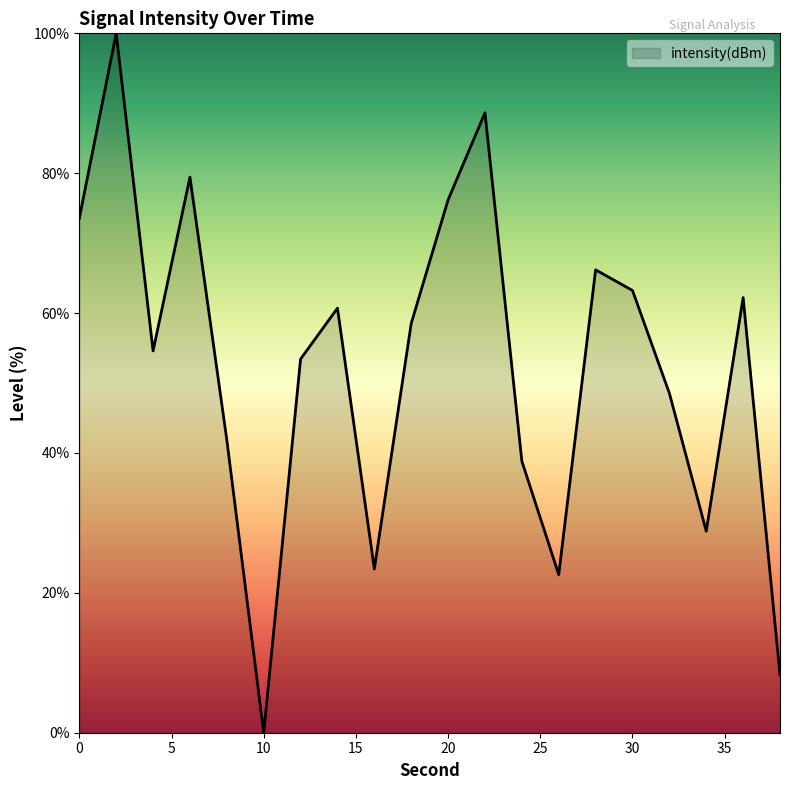

What is the difference between the maximum and minimum values?

100.0